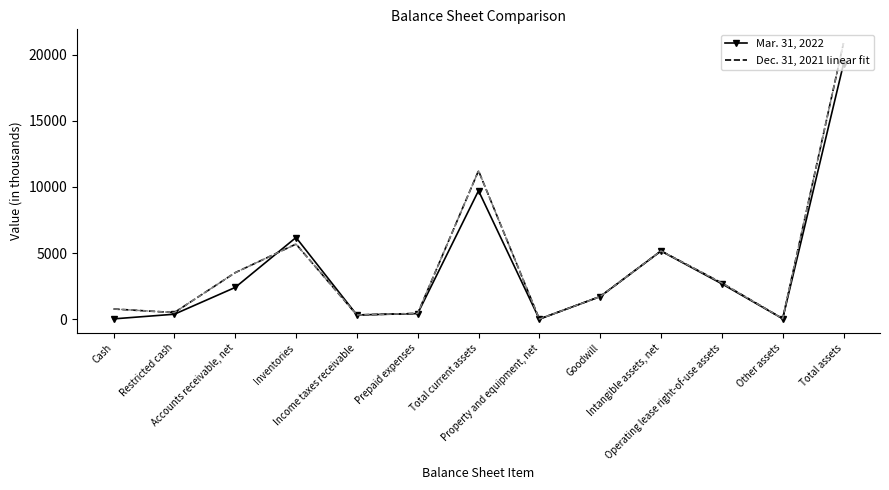

Count the number of categories in the chart.

13